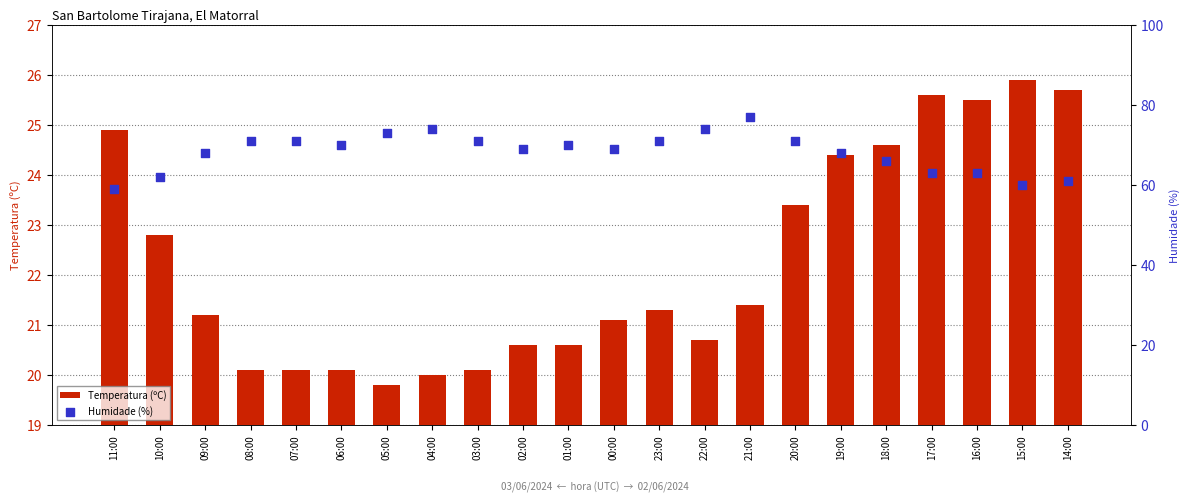

Which series reaches the minimum Y coordinate?

Temperatura (ºC)